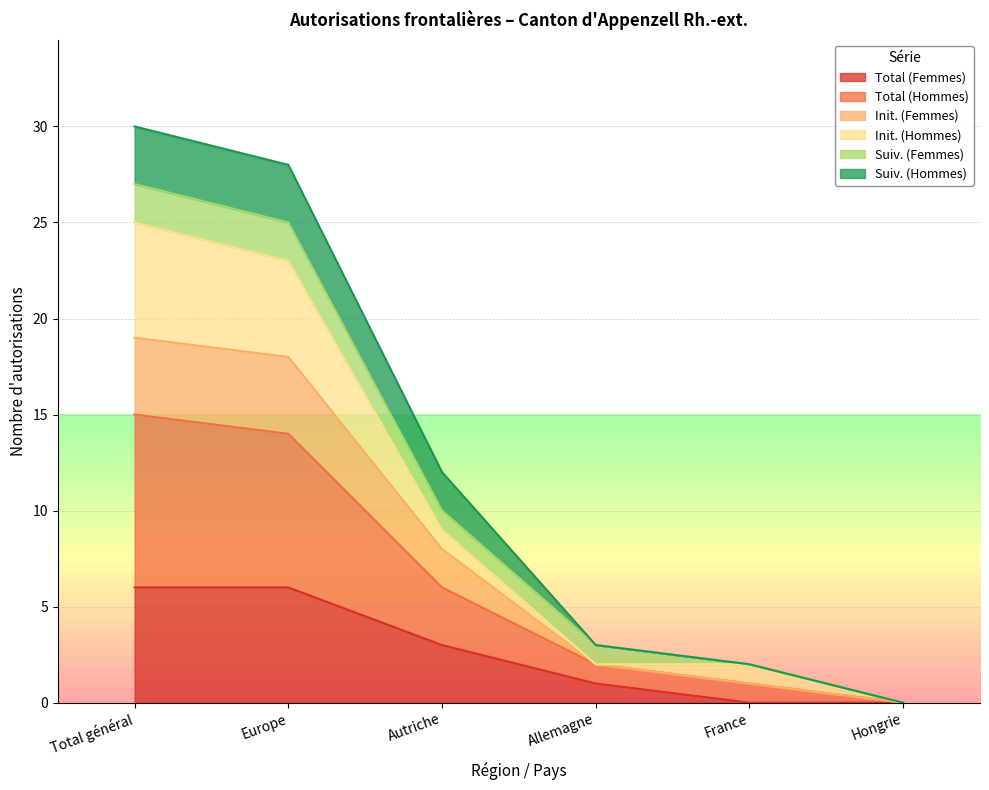

True or false: Init. (Femmes) and Total (Femmes) cross at least once.

False